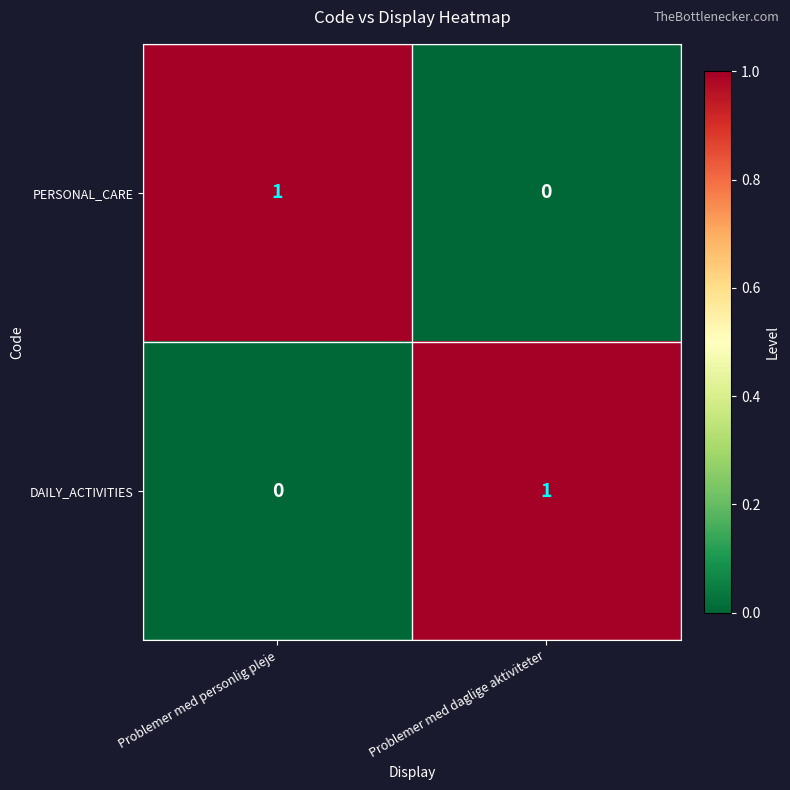

At Problemer med personlig pleje, list the series in order from largest to smallest.

PERSONAL_CARE, DAILY_ACTIVITIES